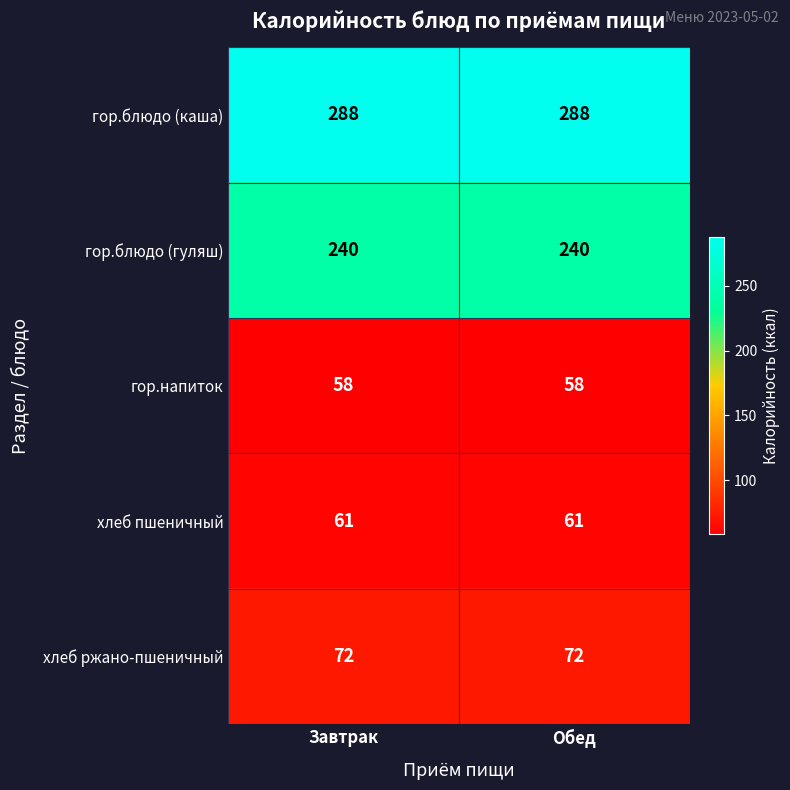

What is the difference between the highest and lowest values at Завтрак?

230